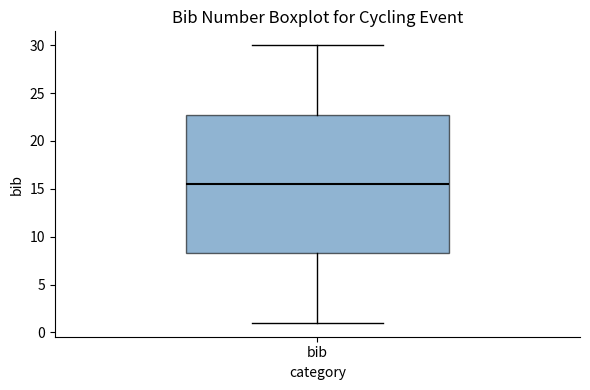

Transcribe this box plot: give where the median line is, the range the box spans, and where the two whiskers end, as read against the y-axis. The values are not printed on the chart, so give them approximately, as read against the axis.

median 15.5, box 8.5 to 23.0, whiskers 1.0 to 30.0